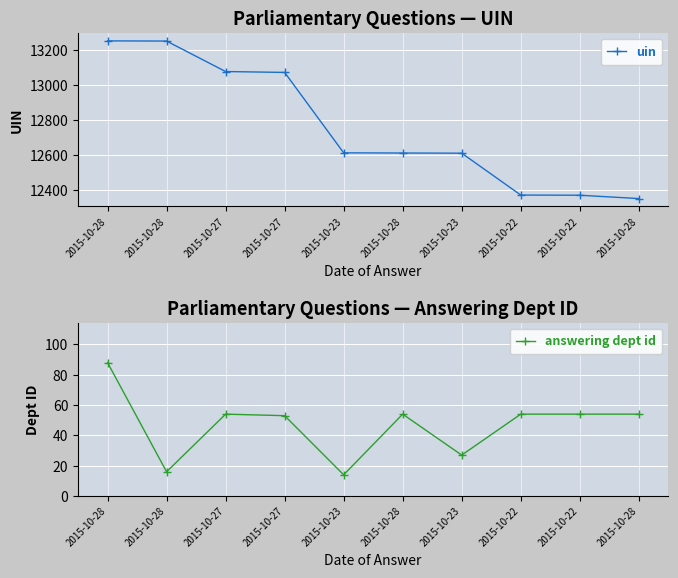

What value does the uin series have at 2015-10-23, to the nearest 10?

12610